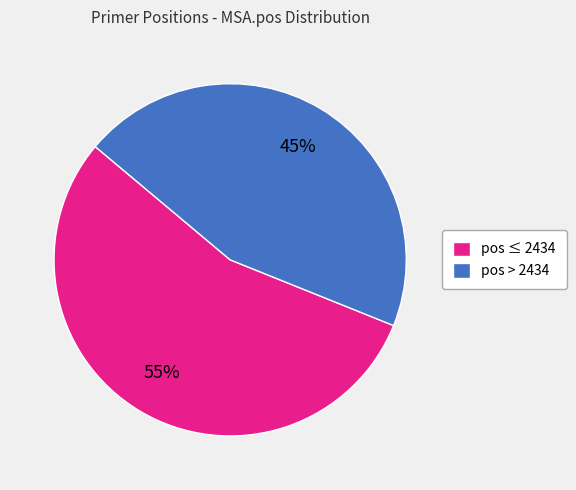

Approximately how many times larger is the value at pos ≤ 2434 compared to pos > 2434?

1.2